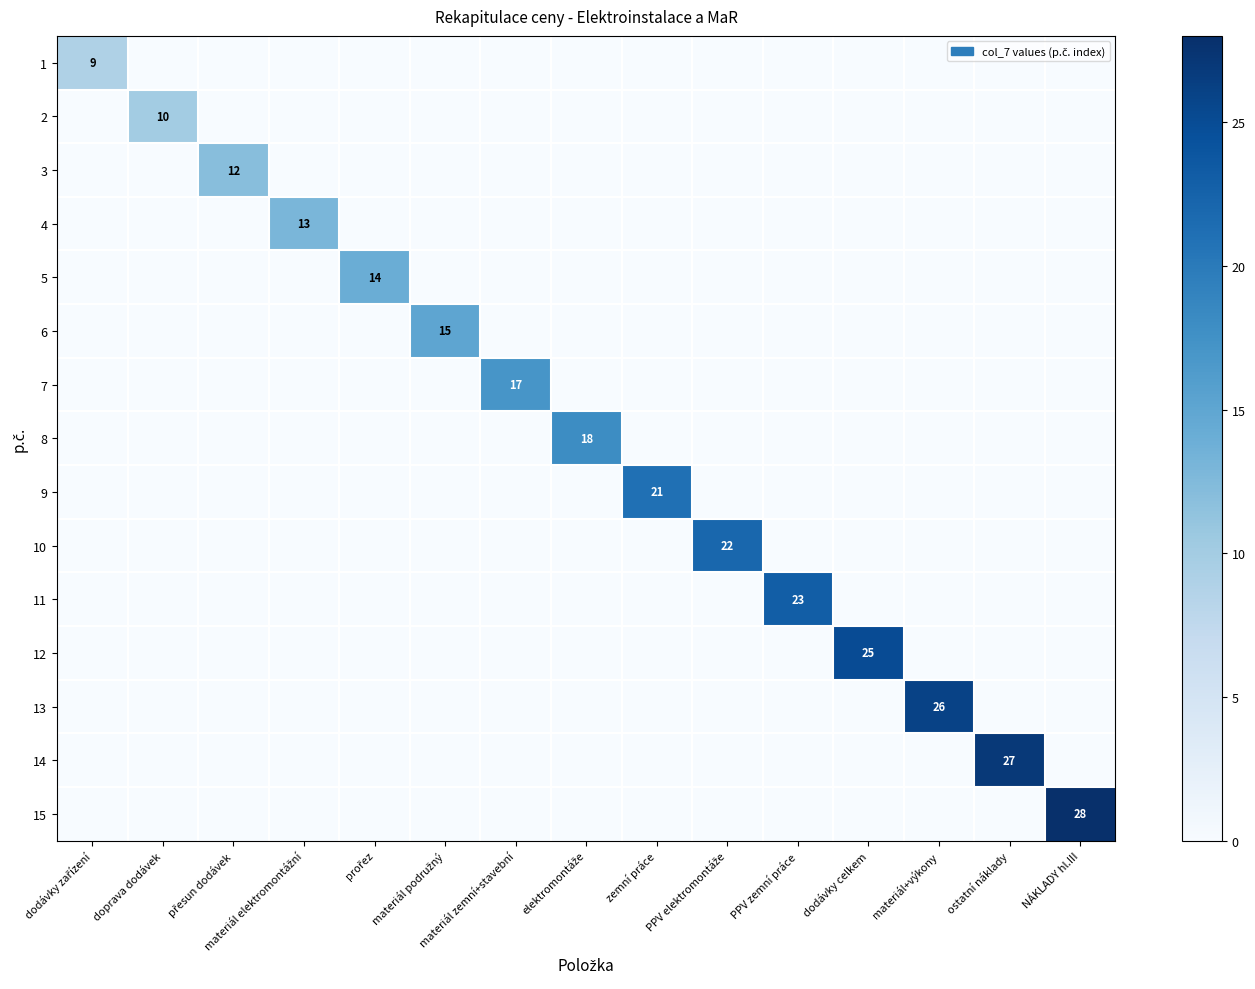

Is the value of 12 at materiál zemní+stavební greater than the value of 5 at přesun dodávek?

No